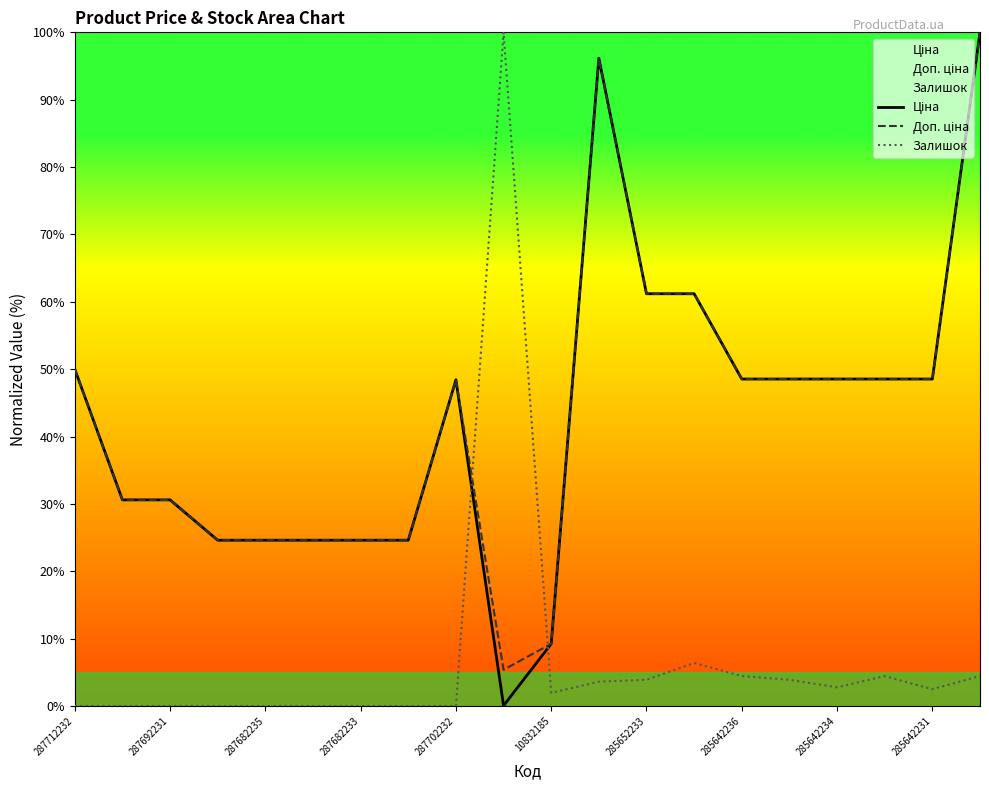

True or false: Доп. ціна and Ціна cross at least once.

False